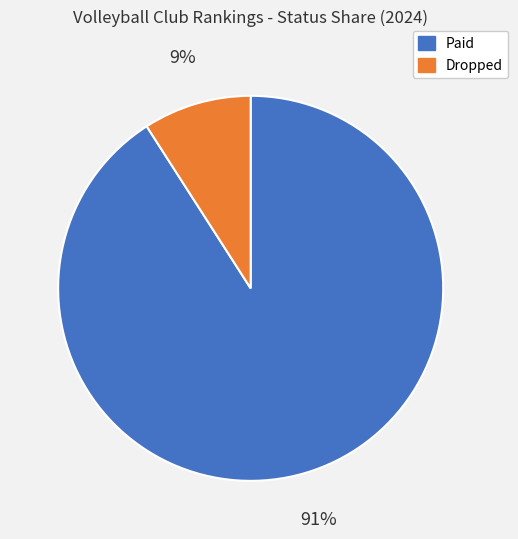

To the nearest percent, what is the difference between the largest and smallest slice percentages?

82%